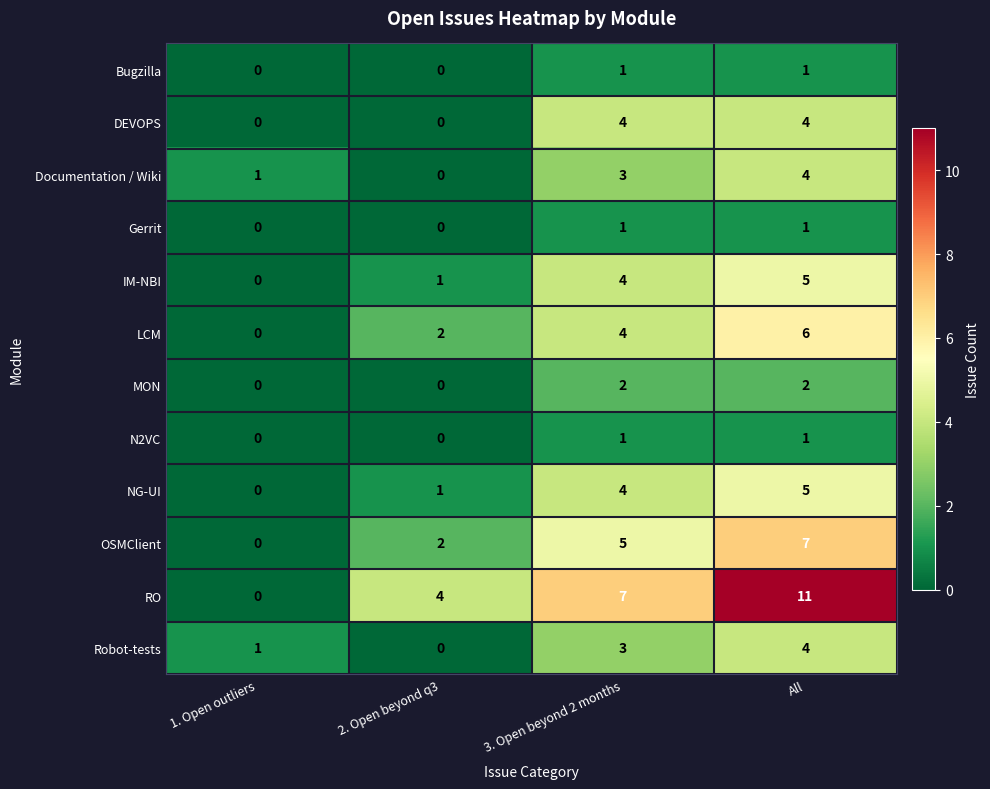

Count the MON values in the range 0 to 2.

4